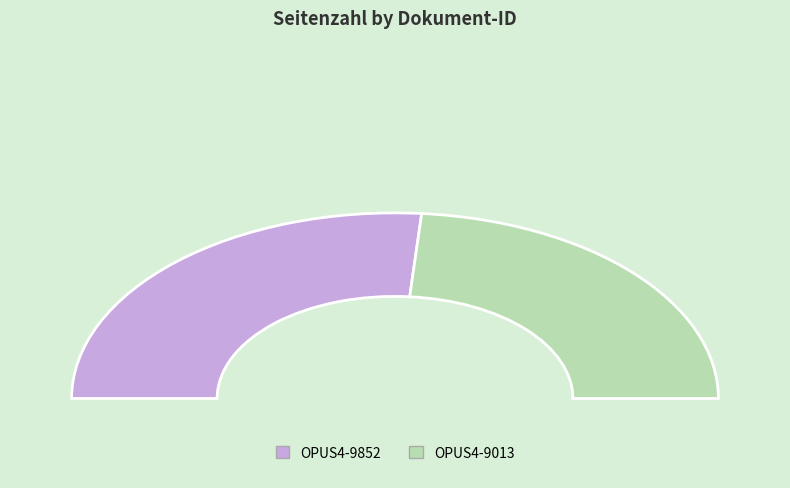

Which slice is the smallest?

OPUS4-9013